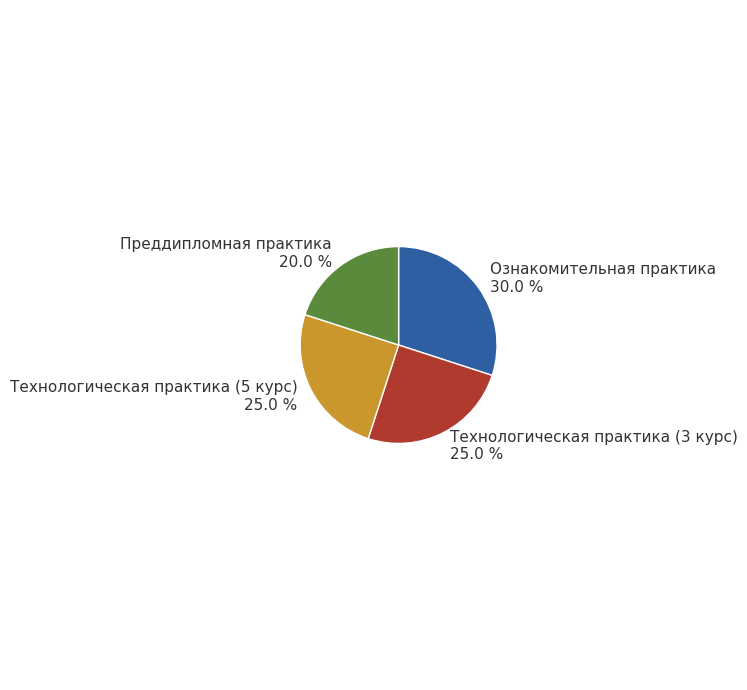

What is the total percentage of Ознакомительная практика and Технологическая практика (5 курс)?

55.0%